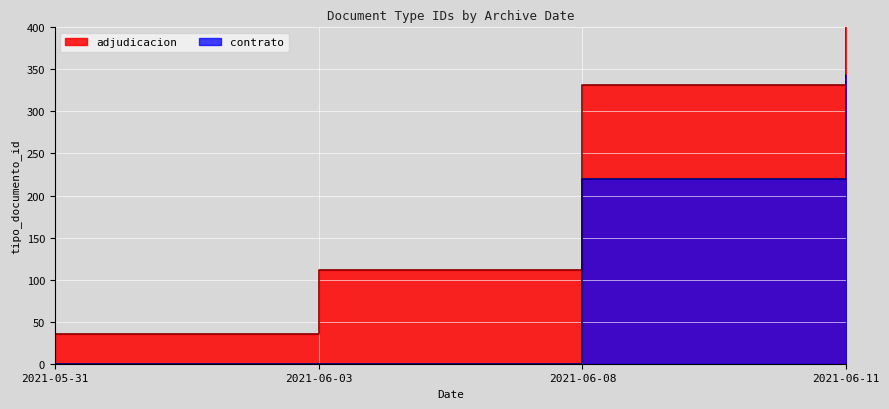

What is the label of the 4th point from the right?

2021-05-31